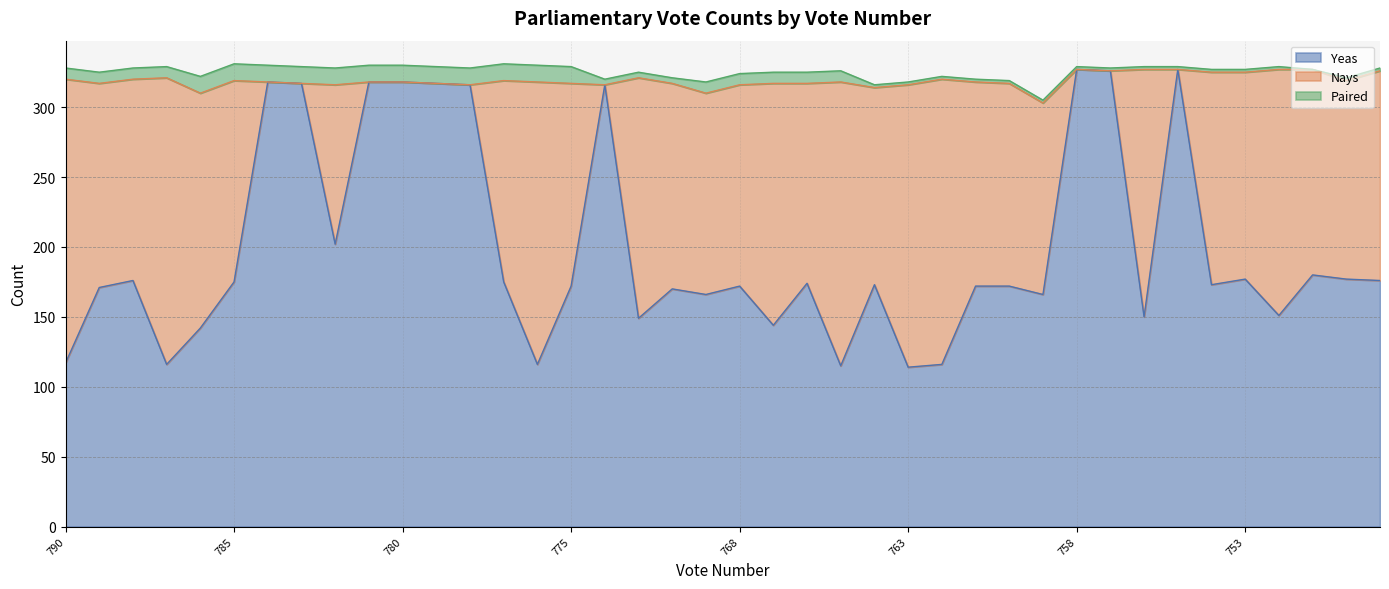

Rank the categories by Nays value from highest to lowest.

787, 762, 790, 765, 776, 763, 756, 752, 767, 773, 786, 754, 749, 753, 772, 751, 789, 761, 775, 760, 788, 785, 777, 769, 768, 766, 750, 764, 759, 782, 784, 783, 781, 780, 779, 778, 774, 758, 757, 755